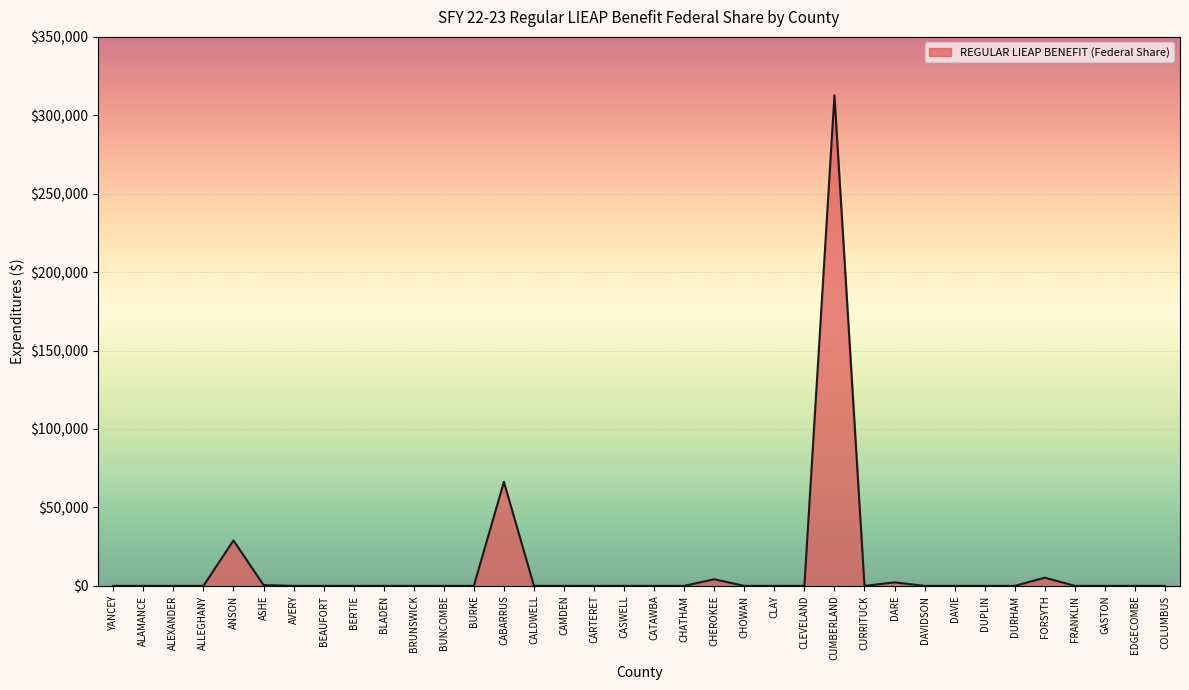

The chart shows a value of 102594.4 at CASWELL. True or false?

False